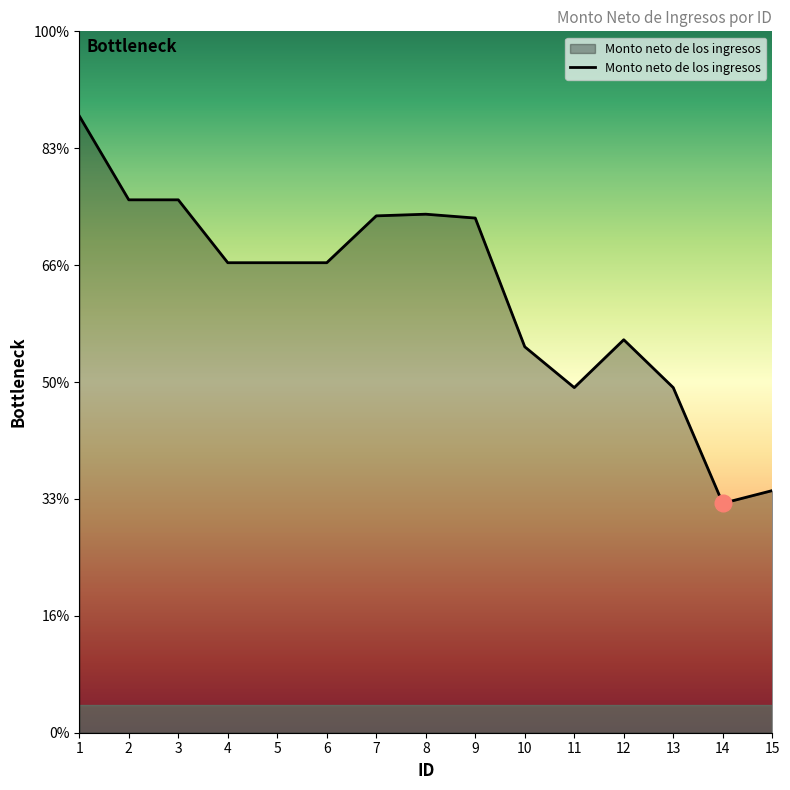

Reading left to right, what are all the values shown in this chart?

52764.1	45586.5	45586.5	40206.8	40206.8	40206.8	44214.7	44356.7	44026.8	33015.2	29523.9	33617.7	29523.9	19626.7	20712.0